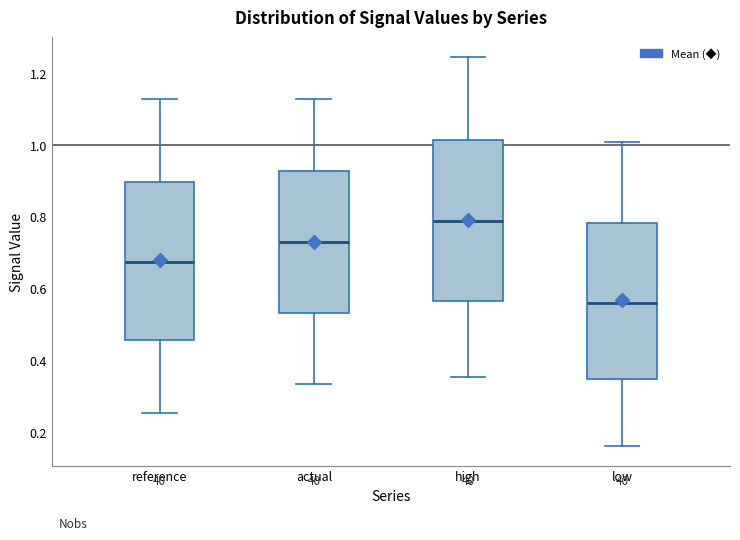

Reading left to right, transcribe this box plot: for each box, give where its median line is, the range the box spans, and where its two whiskers end, as read against the y-axis. The values are not printed on the chart, so give them approximately, as read against the axis.

reference: median 0.68, box 0.46 to 0.90, whiskers 0.26 to 1.12
actual: median 0.74, box 0.54 to 0.92, whiskers 0.34 to 1.12
high: median 0.78, box 0.56 to 1.02, whiskers 0.36 to 1.24
low: median 0.56, box 0.34 to 0.78, whiskers 0.16 to 1.00